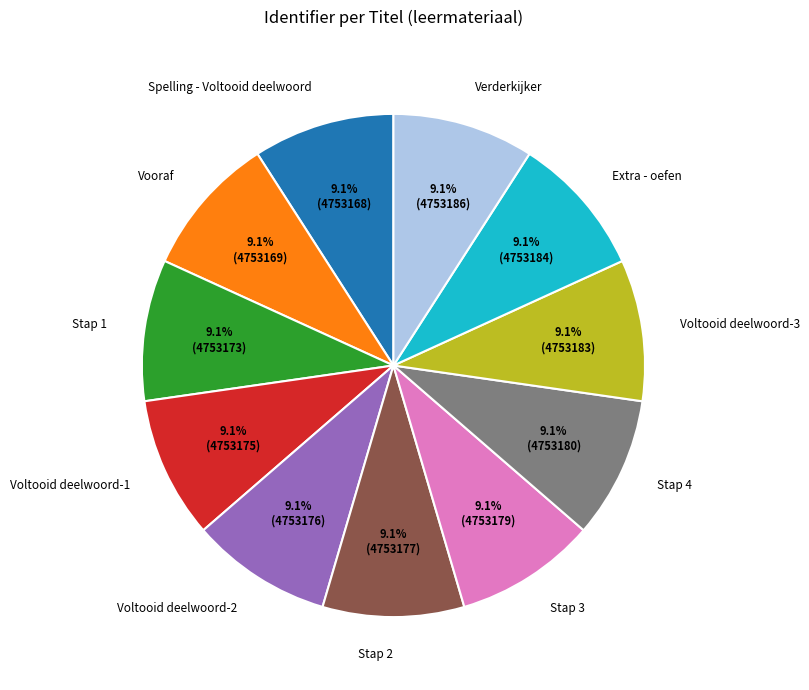

What percentage is NOT represented by Verderkijker?

90.9%